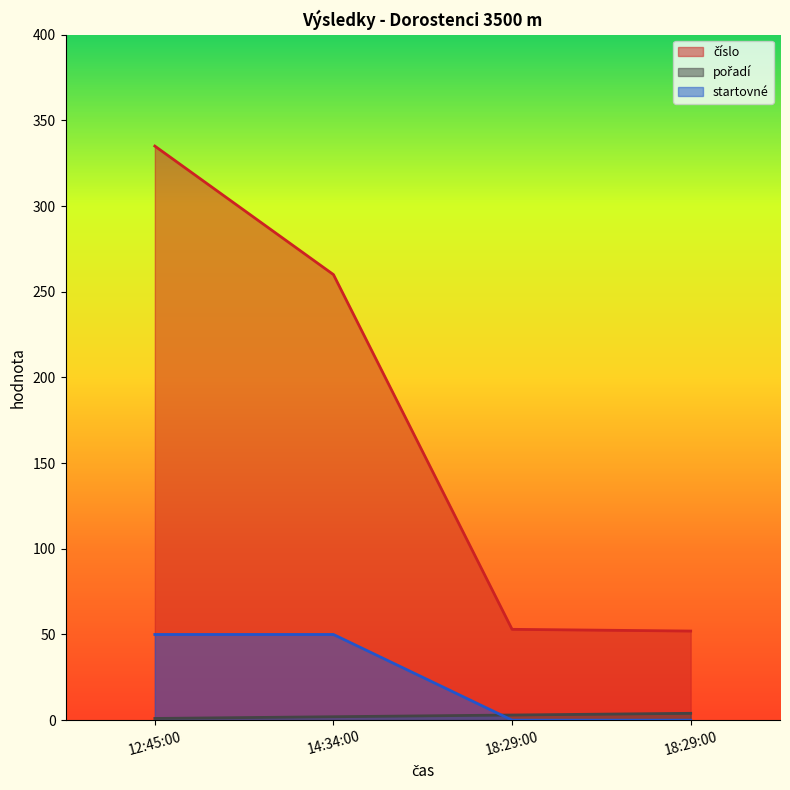

Is the value of startovné at 12:45:00 greater than the value of číslo at 18:29:00?

No